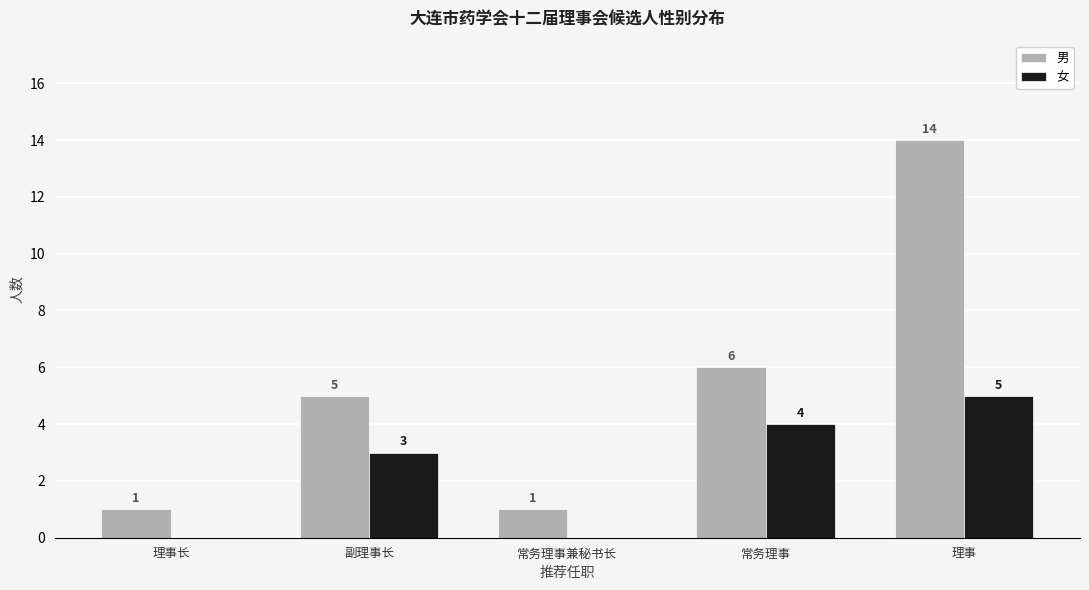

How many distinct data groups are displayed?

2